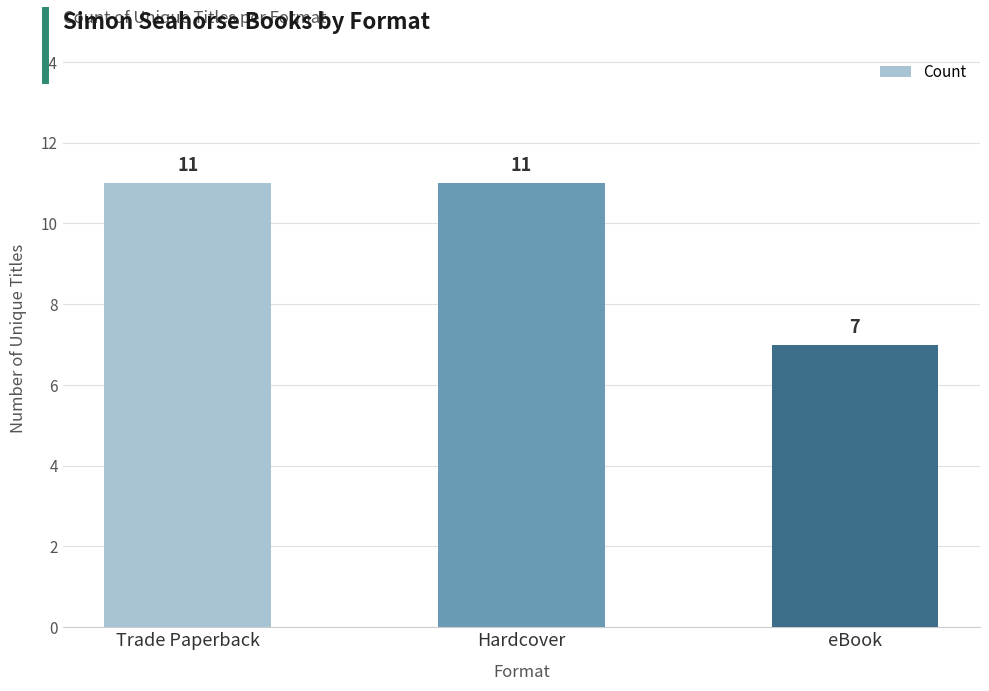

The chart shows a value of 16 at Trade Paperback. True or false?

False